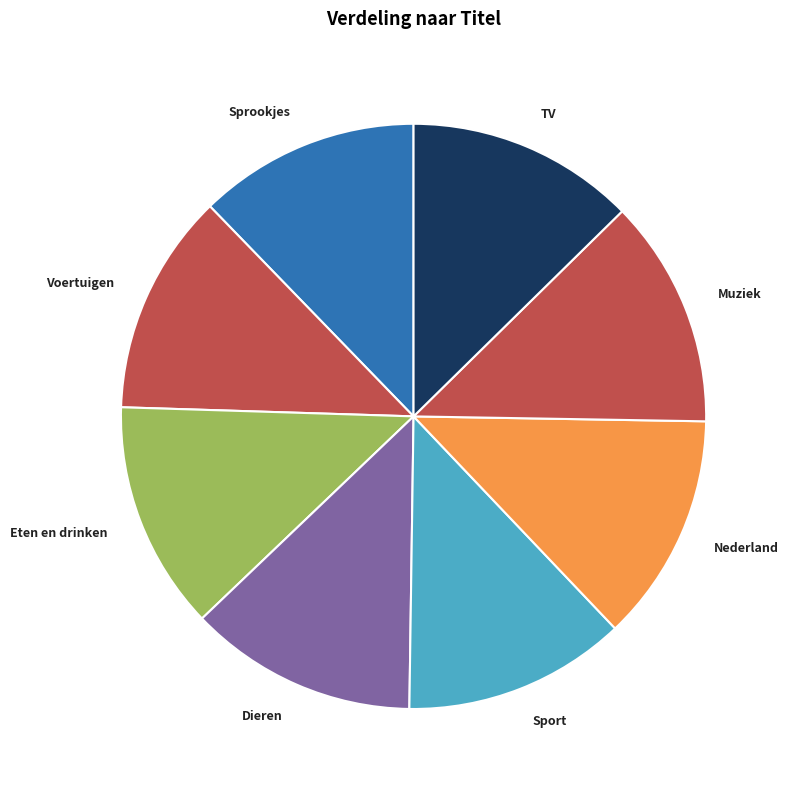

Is there a majority slice in this chart?

No